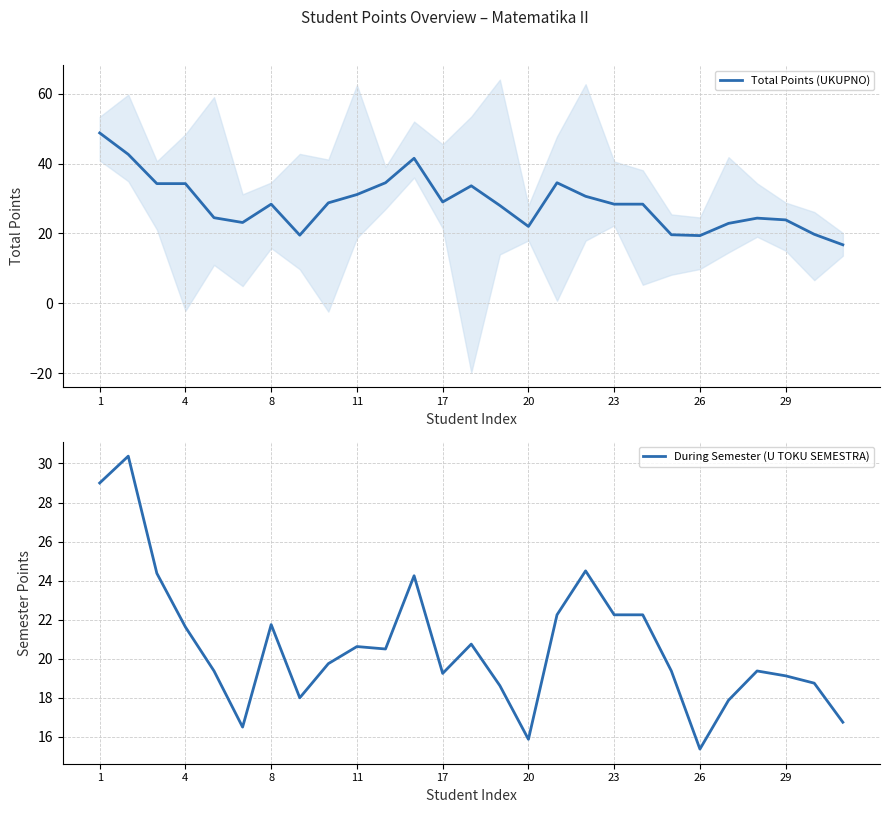

What are all the series names shown in the legend?

Total Points (UKUPNO), During Semester (U TOKU SEMESTRA)